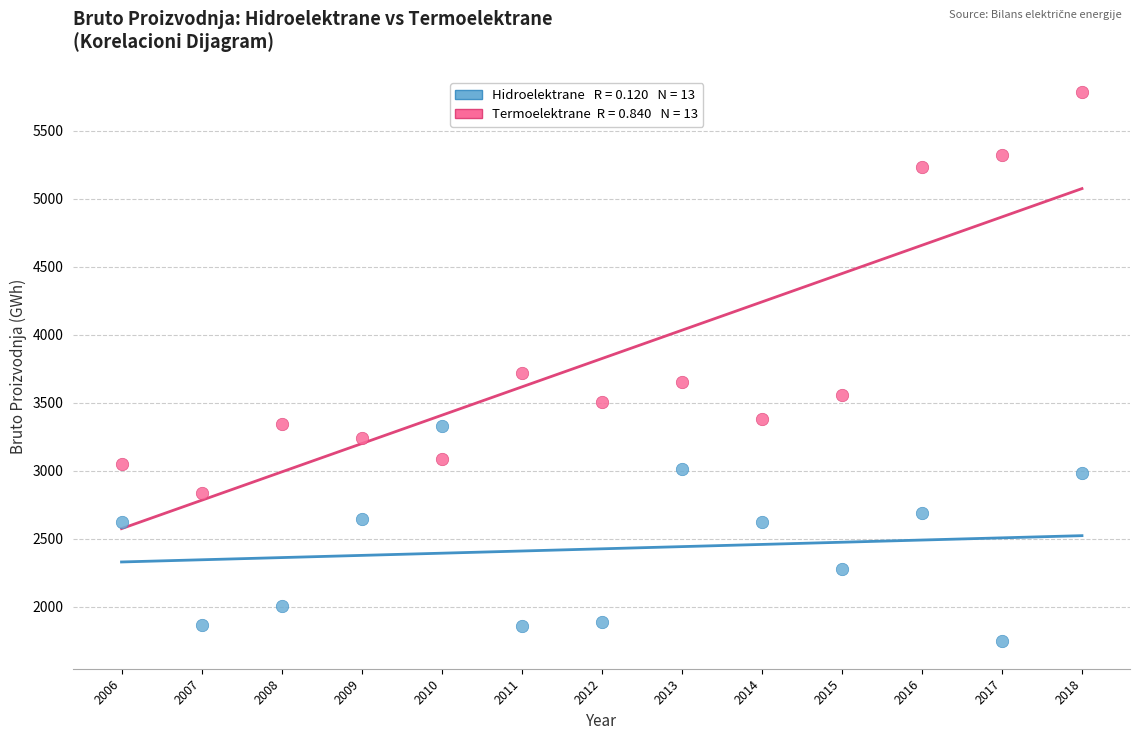

Across all series, what Y value is closest to 3765?

3717